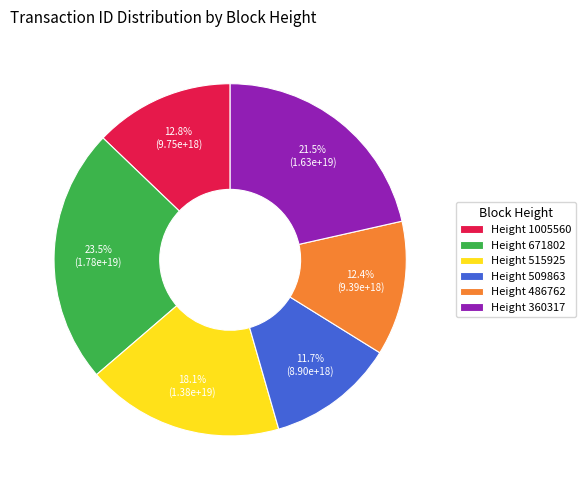

Which has a higher value, Height 515925 or Height 509863?

Height 515925